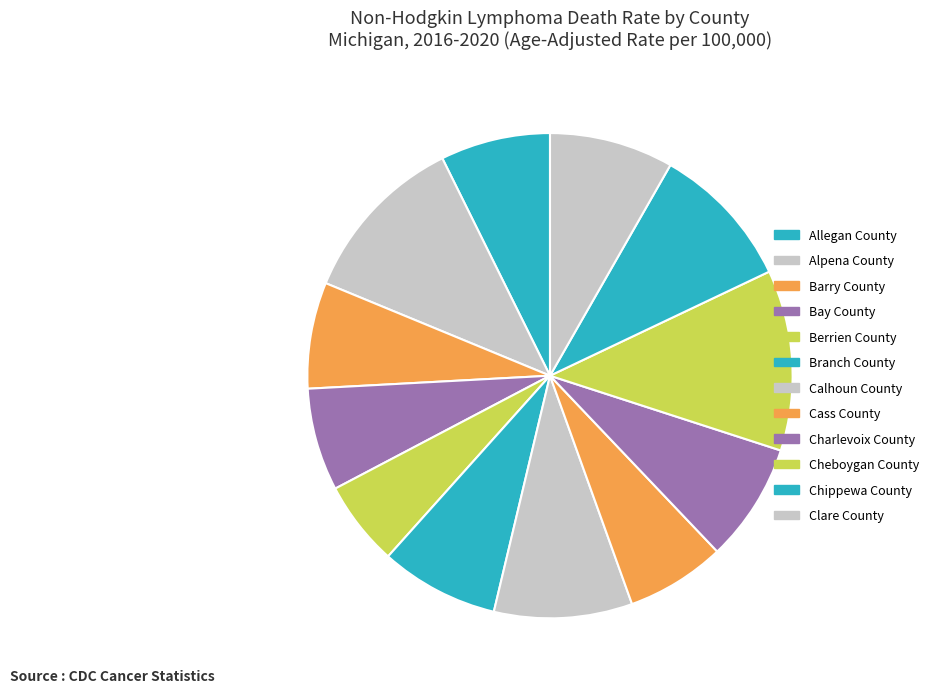

How many segments does this pie chart have?

12